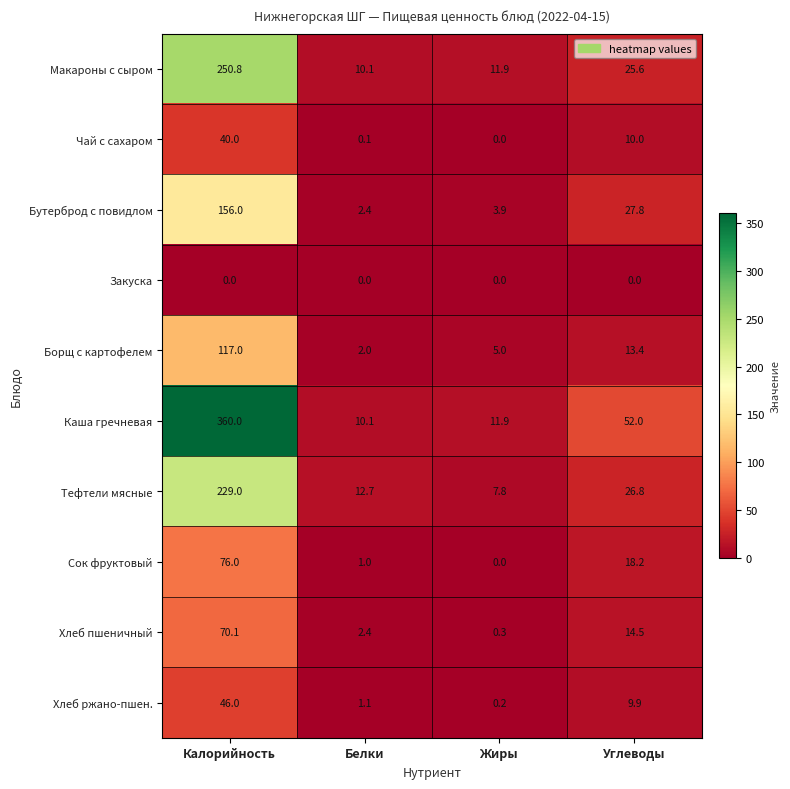

Is it true that Сок фруктовый equals 18.2 at Углеводы?

True